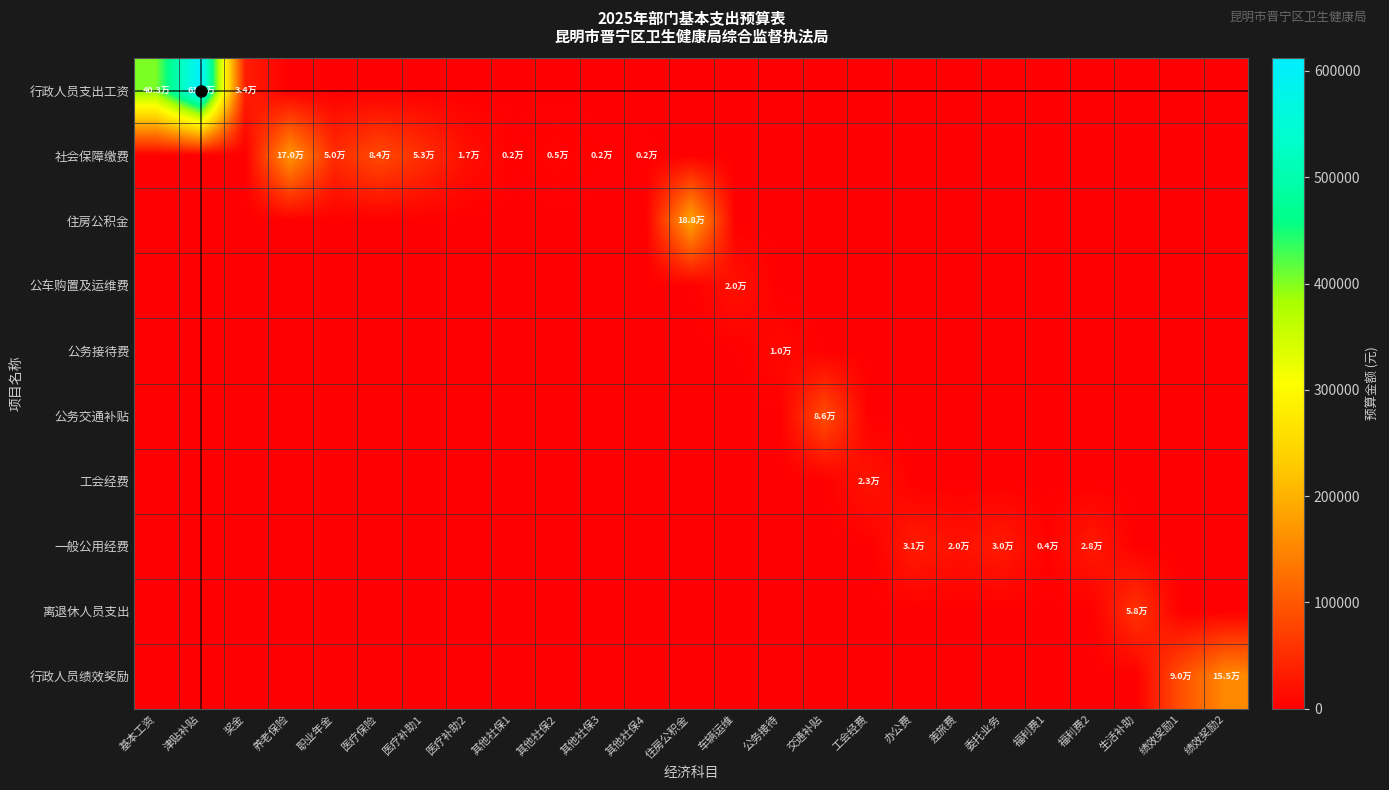

Count the number of categories in the chart.

25